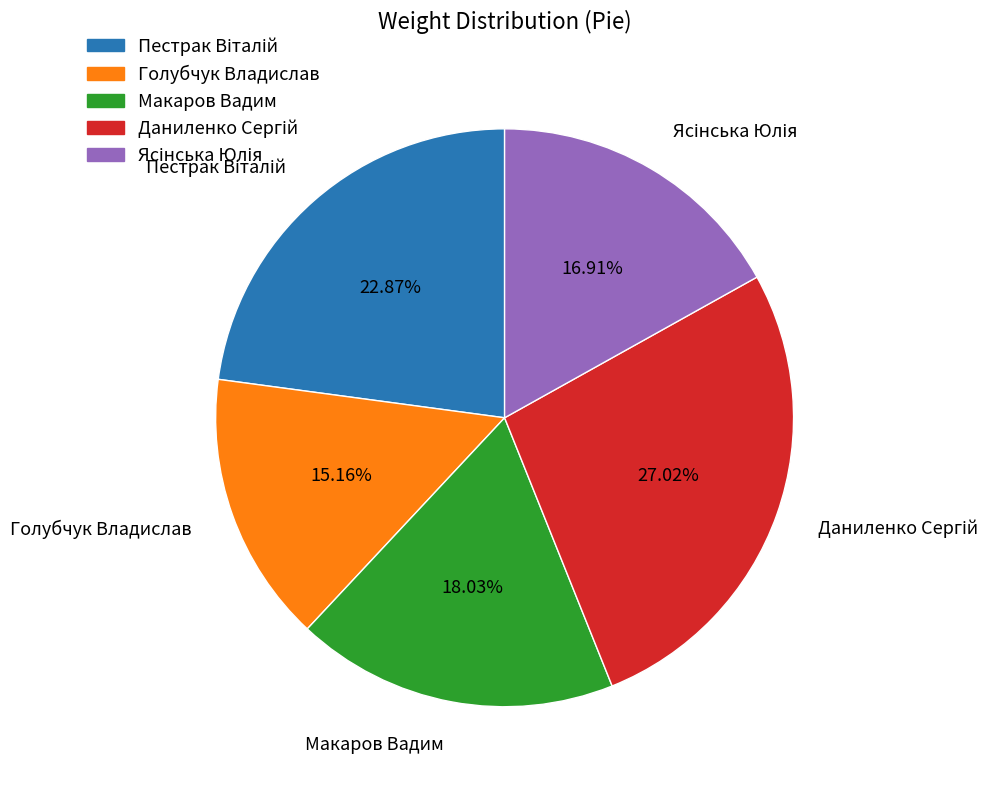

Does Макаров Вадим represent more than half of the total?

No